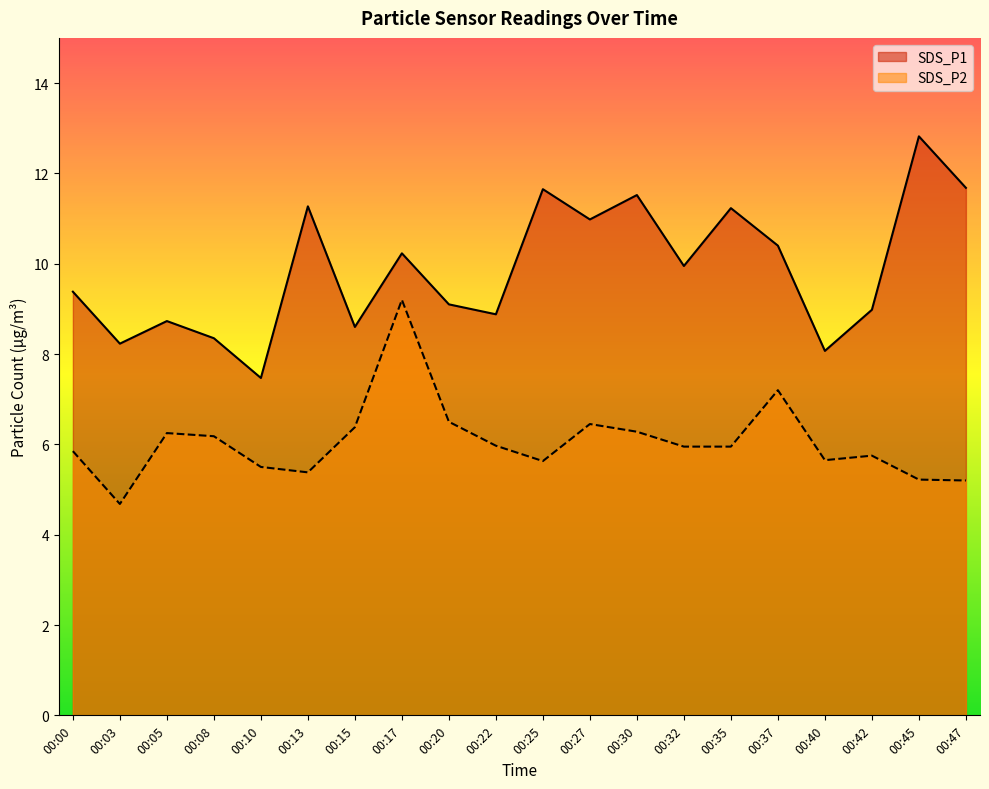

How many lines are shown in the chart?

2